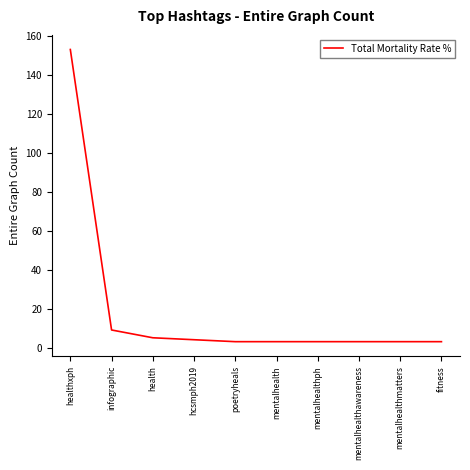

Count the number of categories in the chart.

10